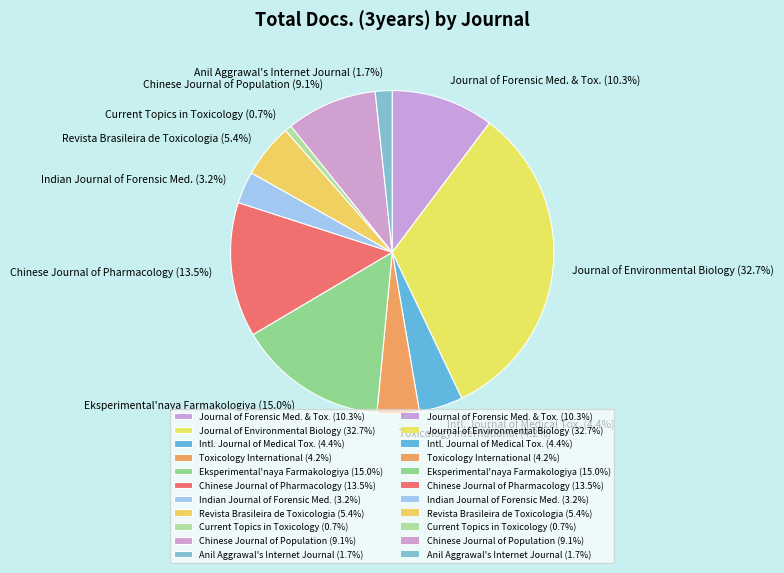

Which slice is the largest?

Journal of Environmental Biology (32.7%)